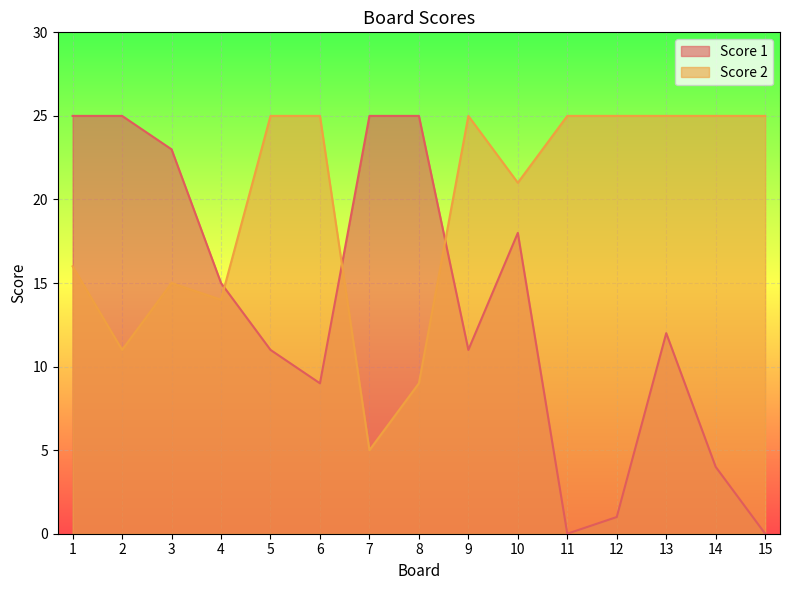

Which category has the highest value in the Score 1 series?

1